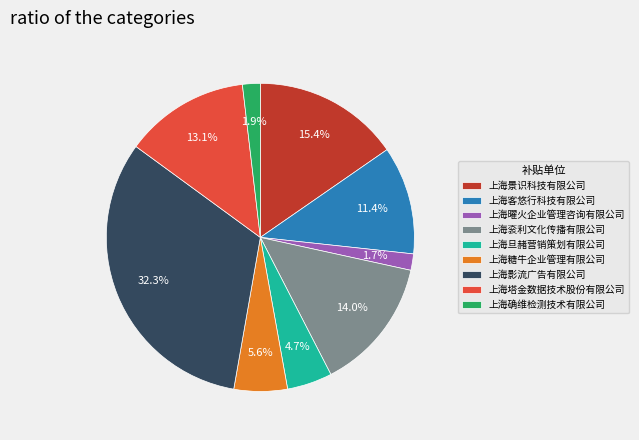

Count the number of slices in the pie.

9